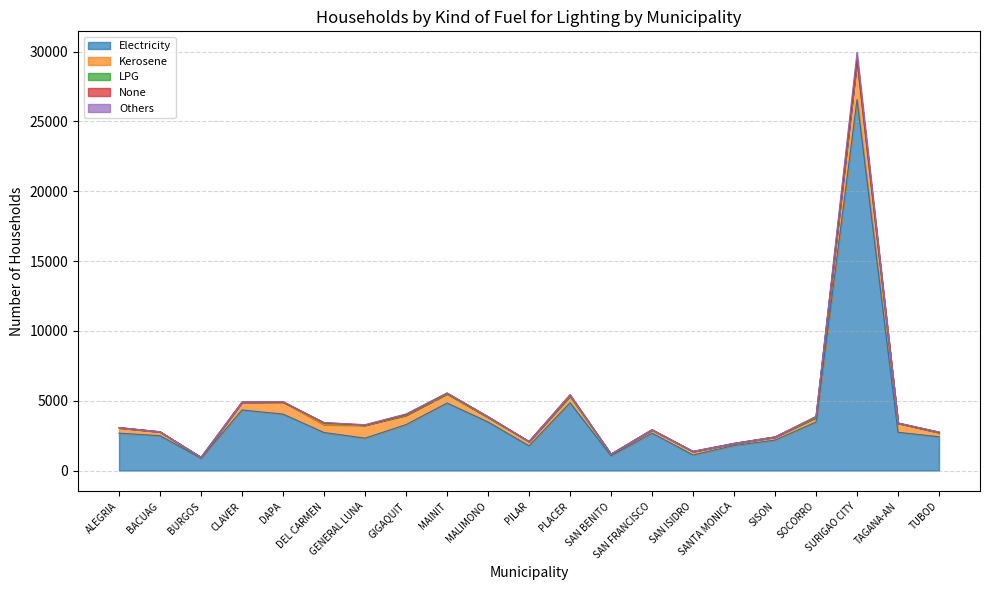

True or false: Kerosene and LPG cross at least once.

False